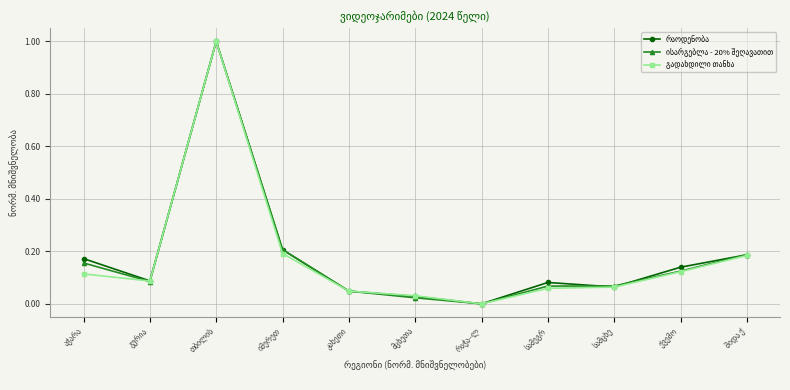

What is the maximum value shown in the chart?

1.0